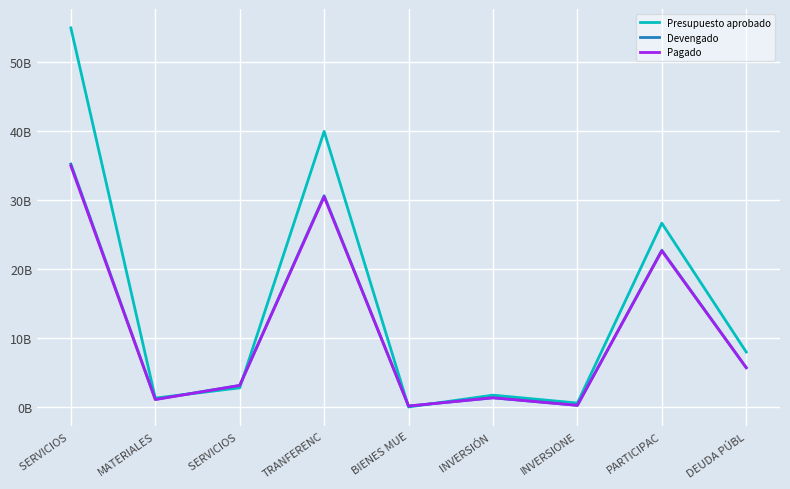

The value of Presupuesto aprobado at PARTICIPAC is 9045836154. True or false?

False